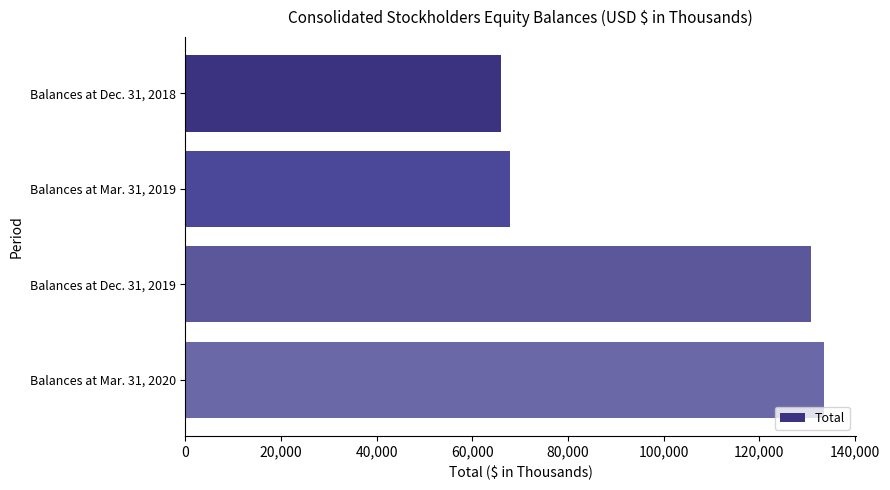

What is the sum of the values at Balances at Mar. 31, 2020 and Balances at Dec. 31, 2019?

264449